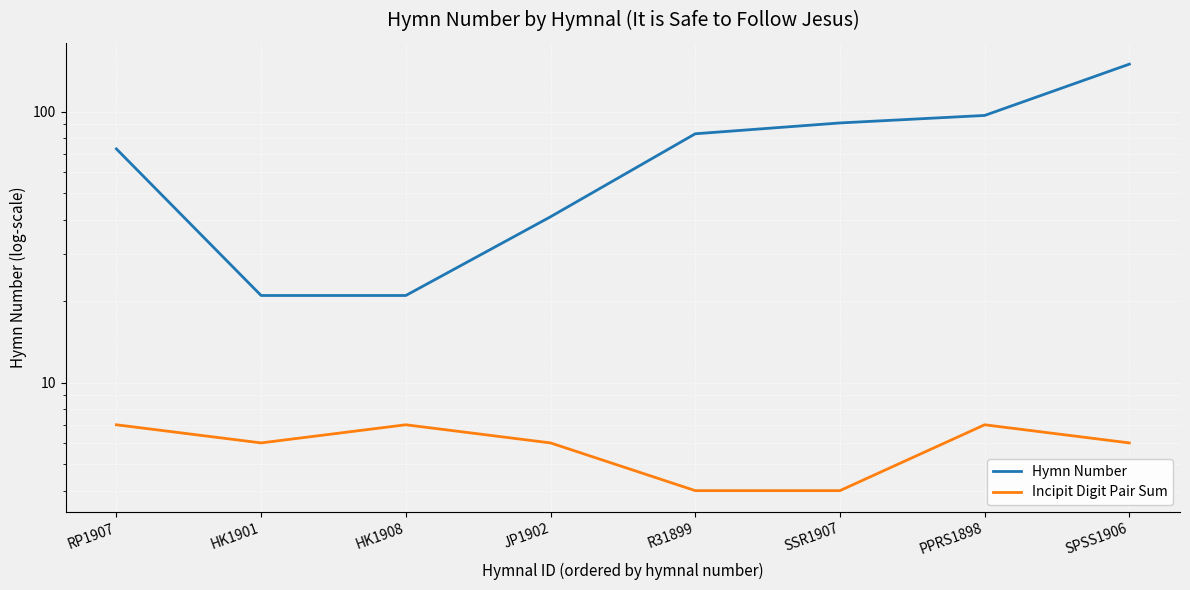

How many data points does each series have?

8